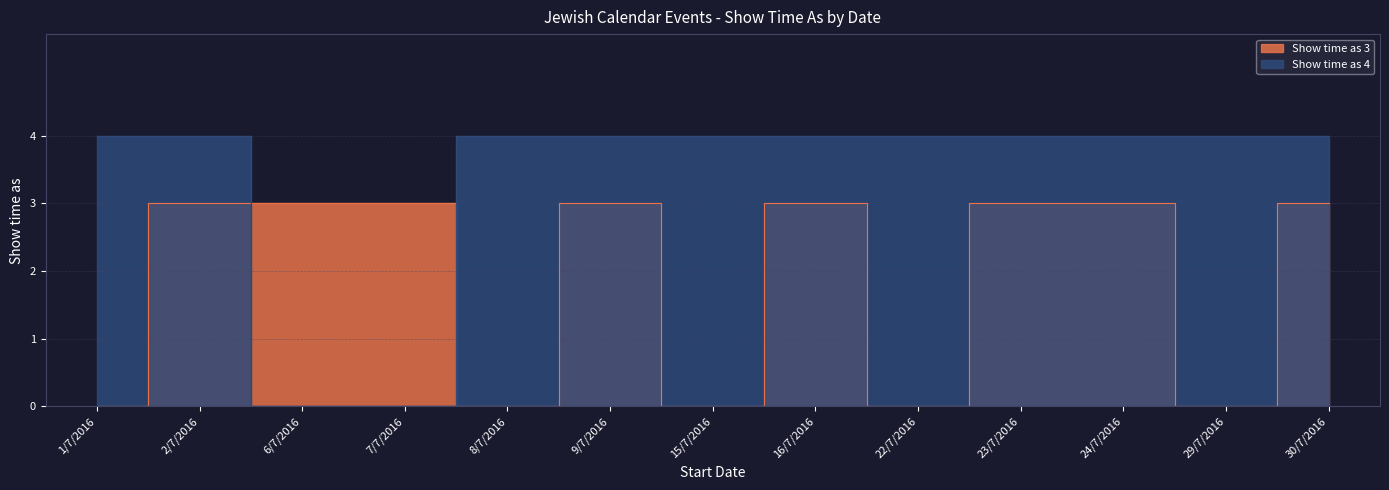

Rank the series by their average value, from highest to lowest.

Show time as 4, Show time as 3